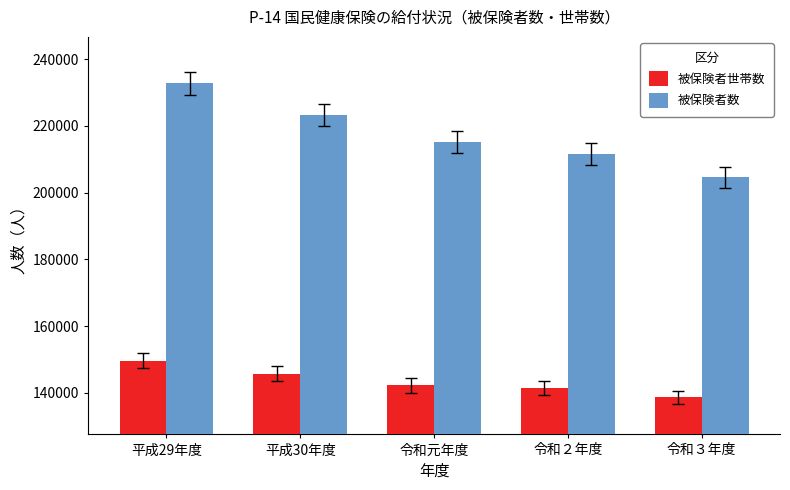

List the labels in order of 被保険者数 value, largest first.

平成29年度, 平成30年度, 令和元年度, 令和２年度, 令和３年度